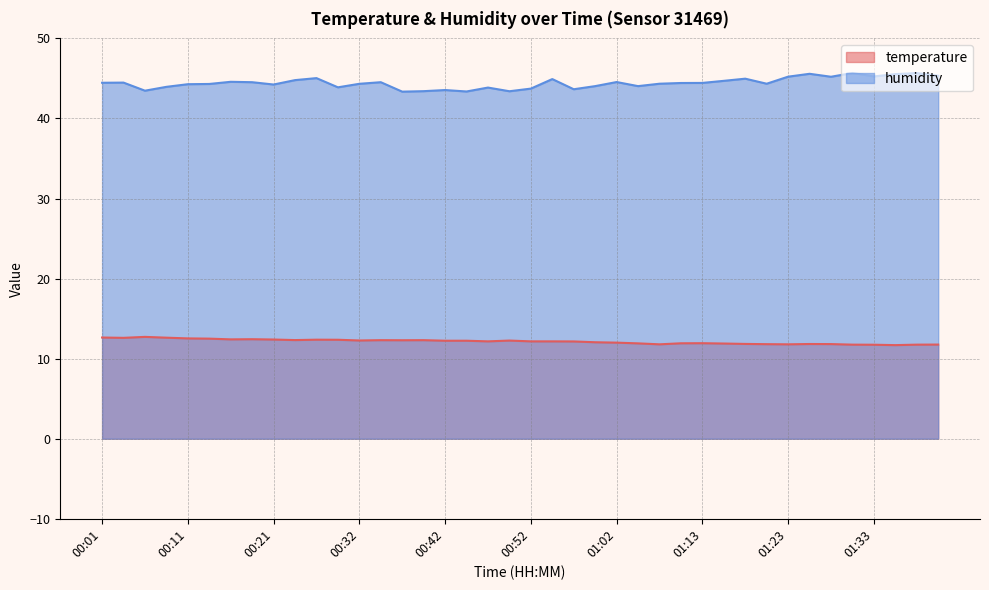

What is the sum of the temperature values at 00:57 and 00:19?

24.6